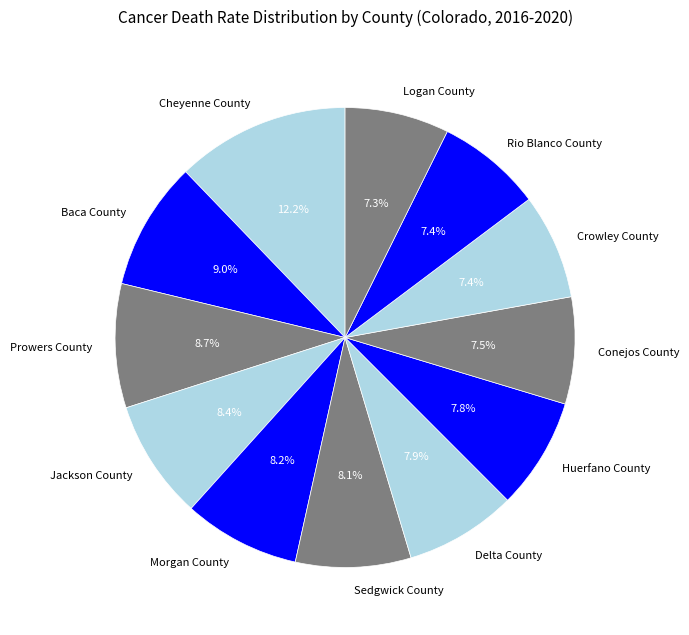

How many slices are in this pie chart?

12